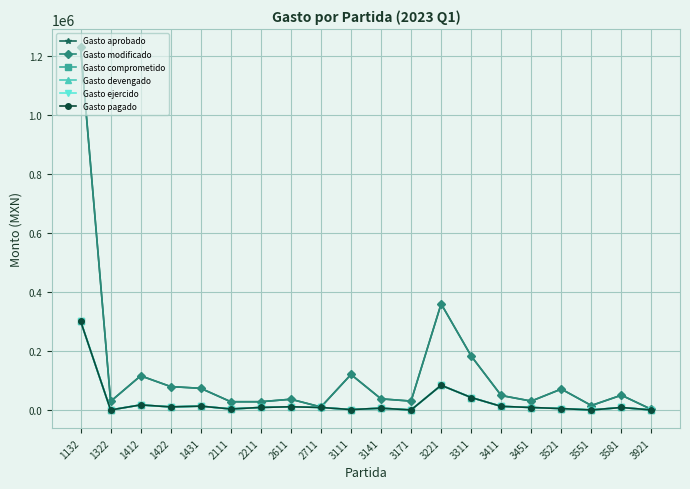

Is this an area chart (filled region under the line)?

No